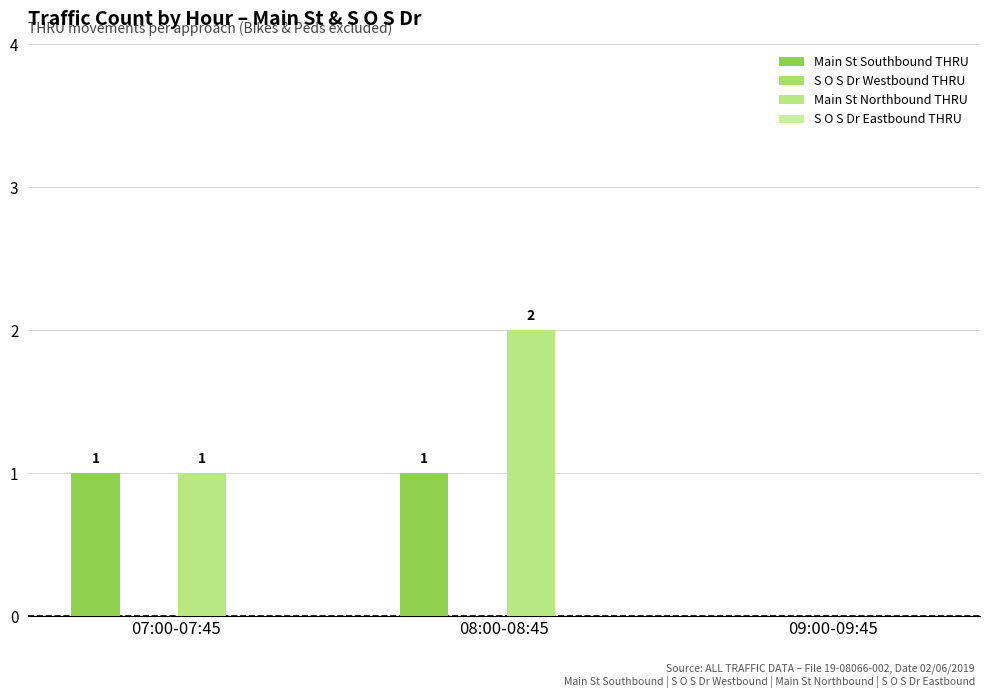

How many positive values does the Main St Northbound THRU series have?

2